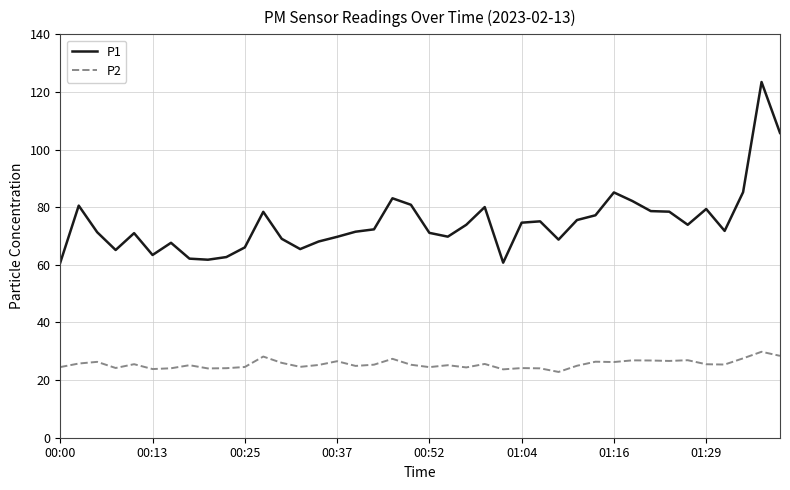

Does the chart display data point markers on the line(s)?

No